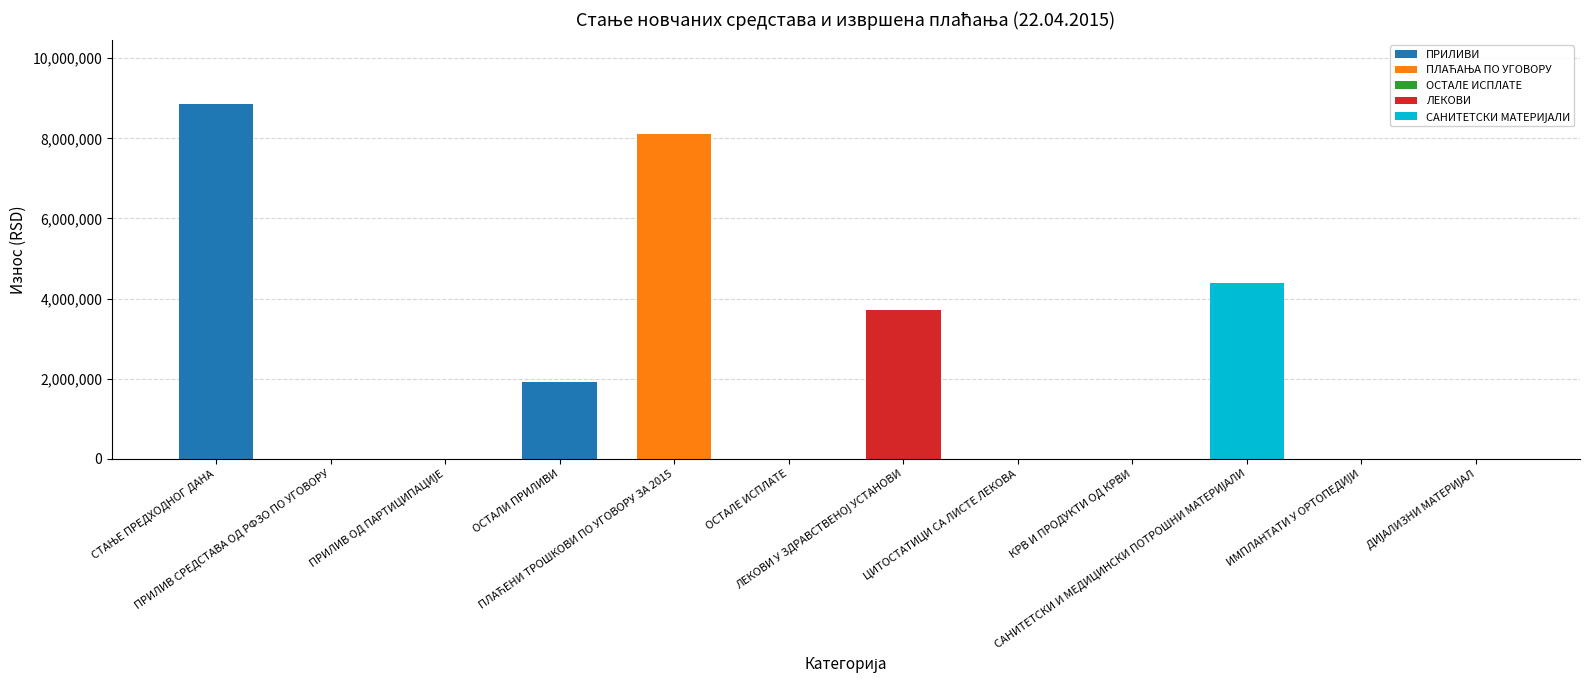

True or false: ЛЕКОВИ has a value of -1869540.4 at САНИТЕТСКИ И МЕДИЦИНСКИ ПОТРОШНИ МАТЕРИЈАЛИ.

False